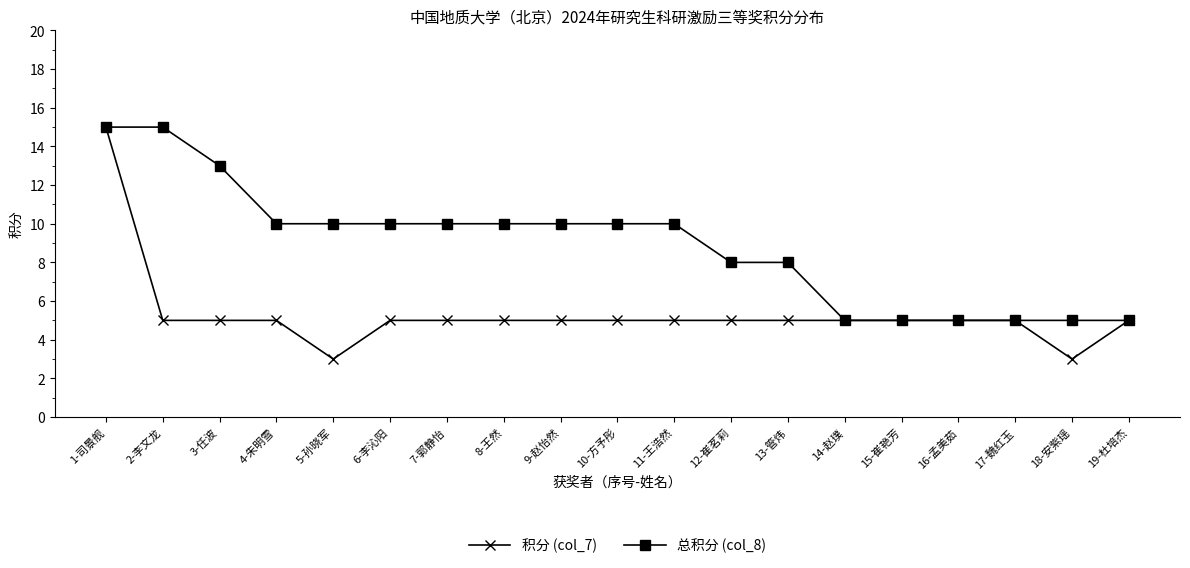

What is the difference between the maximum and minimum values in the 积分 (col_7) series?

12